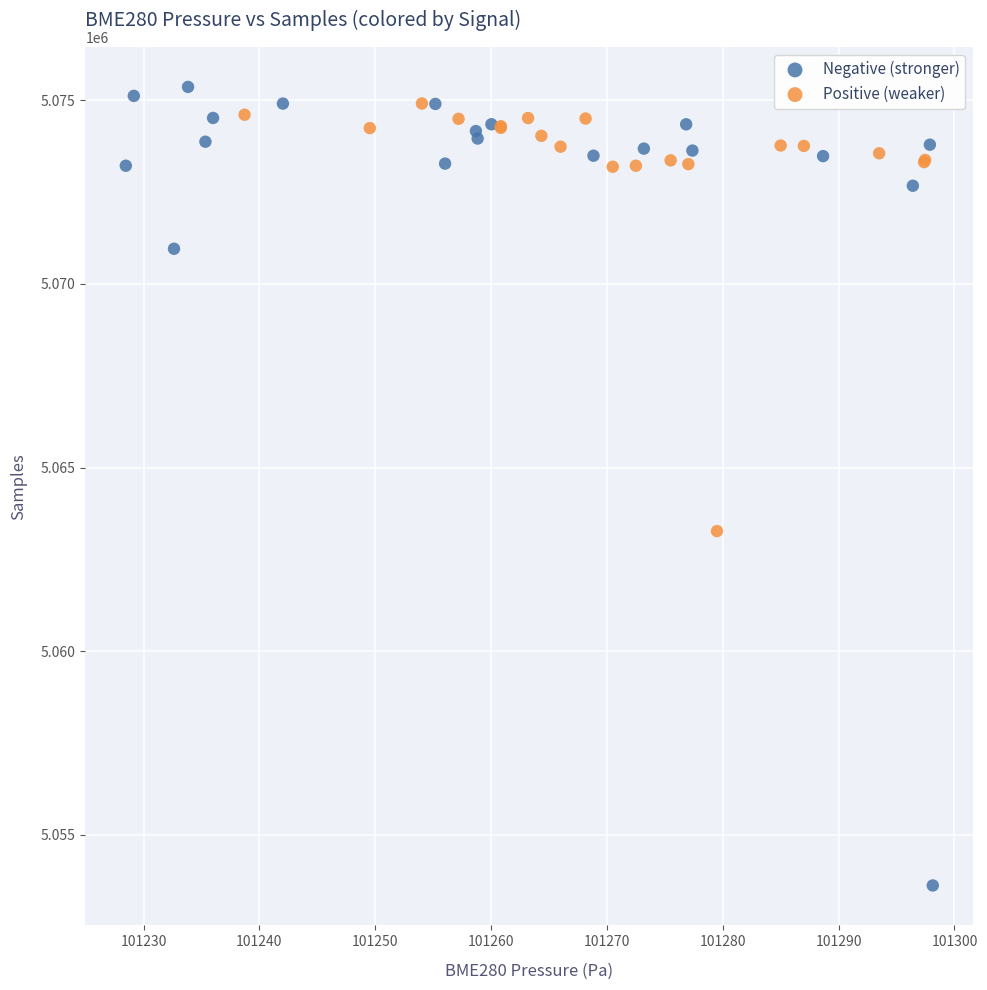

Which series has the largest Y range (max minus min)?

Negative (stronger)